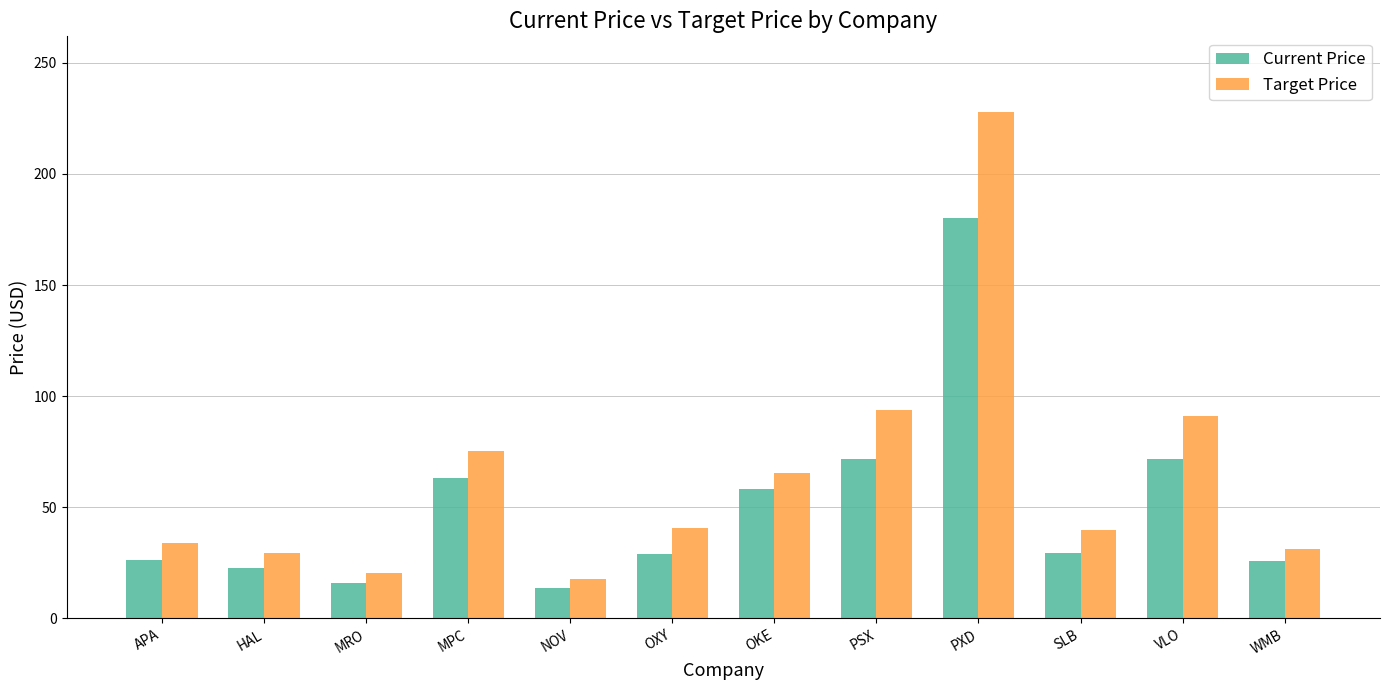

Which series has the largest range (max minus min)?

Target Price